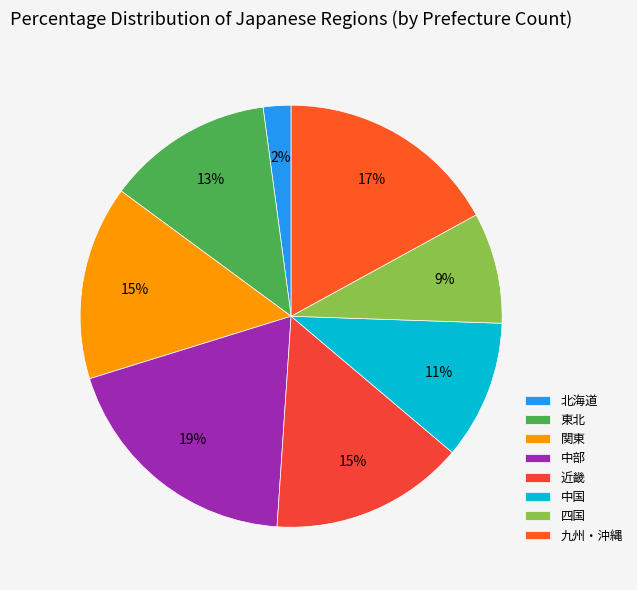

Does any single category account for the majority?

No